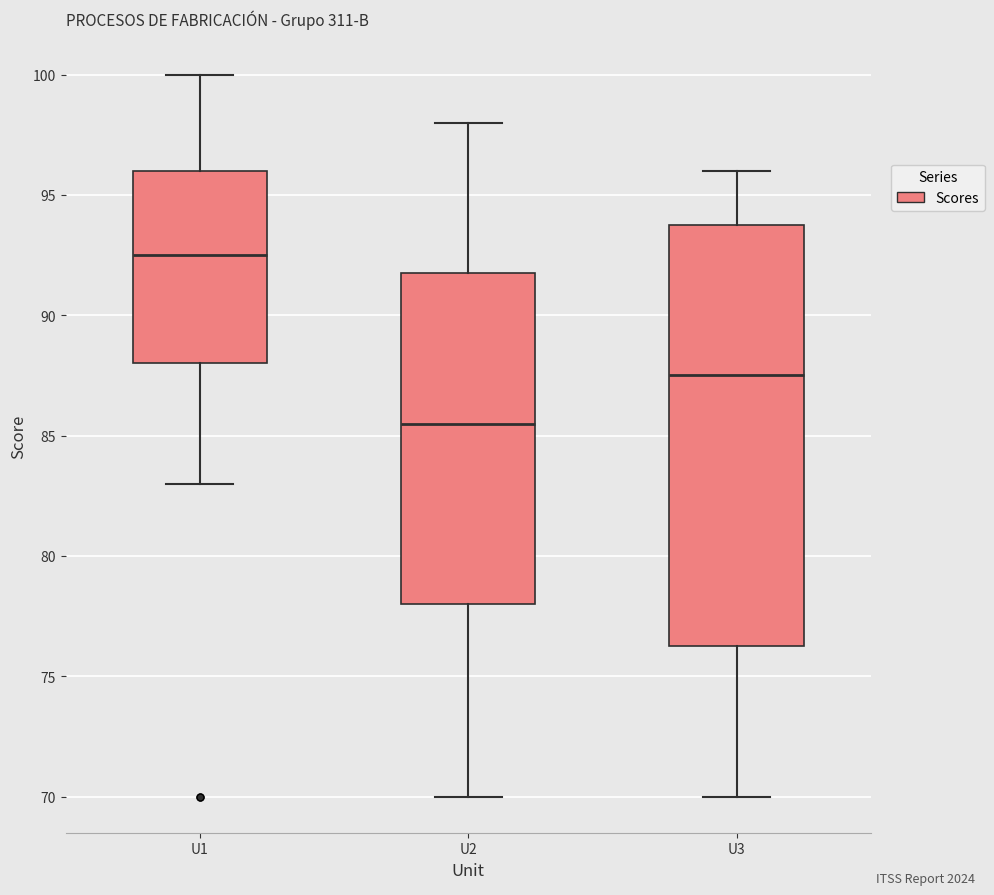

Reading left to right, transcribe this box plot: for each box, give where its median line is, the range the box spans, and where its two whiskers end, as read against the y-axis. The values are not printed on the chart, so give them approximately, as read against the axis.

U1: median 92.5, box 88.0 to 96.0, whiskers 83.0 to 100.0
U2: median 85.5, box 78.0 to 92.0, whiskers 70.0 to 98.0
U3: median 87.5, box 76.5 to 94.0, whiskers 70.0 to 96.0